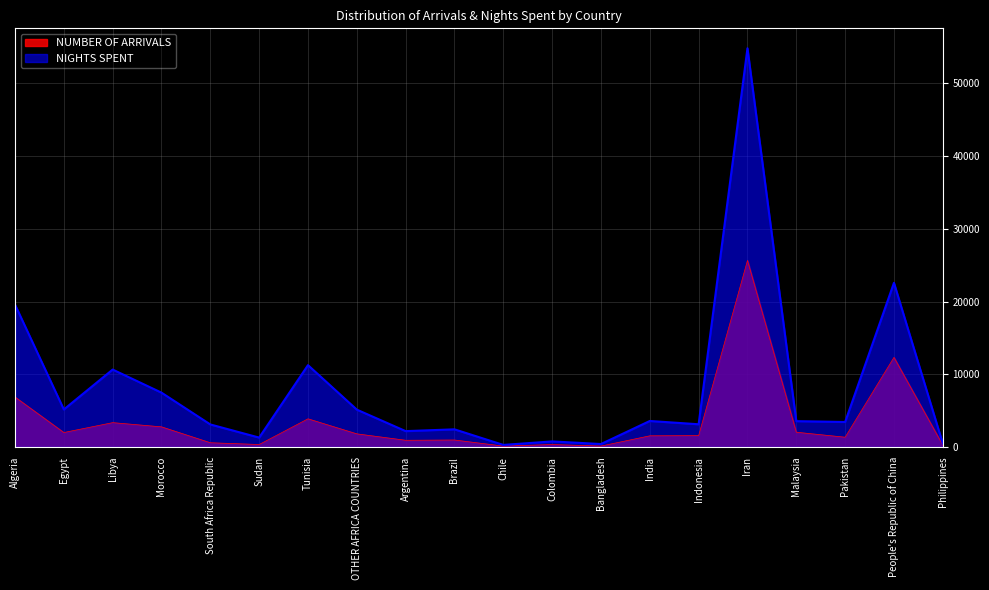

What is the average value of the NIGHTS SPENT series?

8067